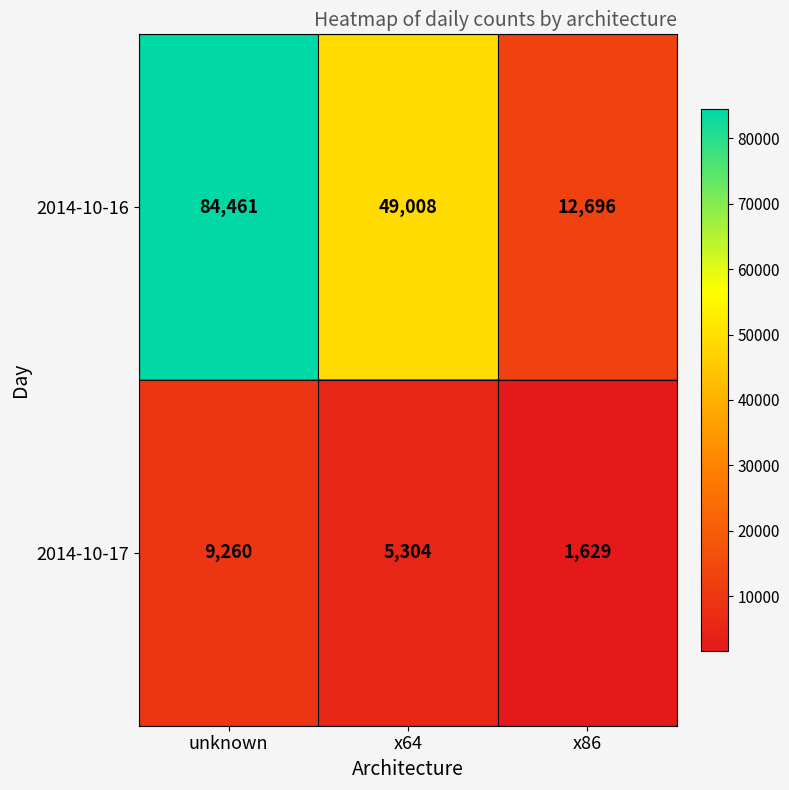

Rank the series at x86 from lowest to highest value.

2014-10-17, 2014-10-16